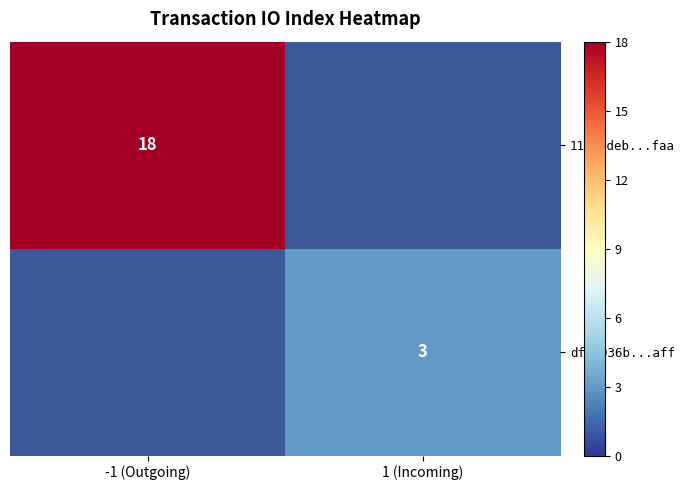

The df45936b...aff series shows 2 at 1 (Incoming). True or false?

False